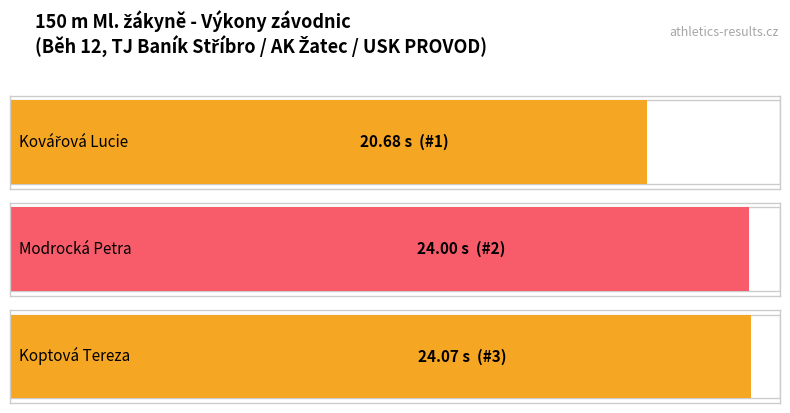

What is the sum of all values?

68.8